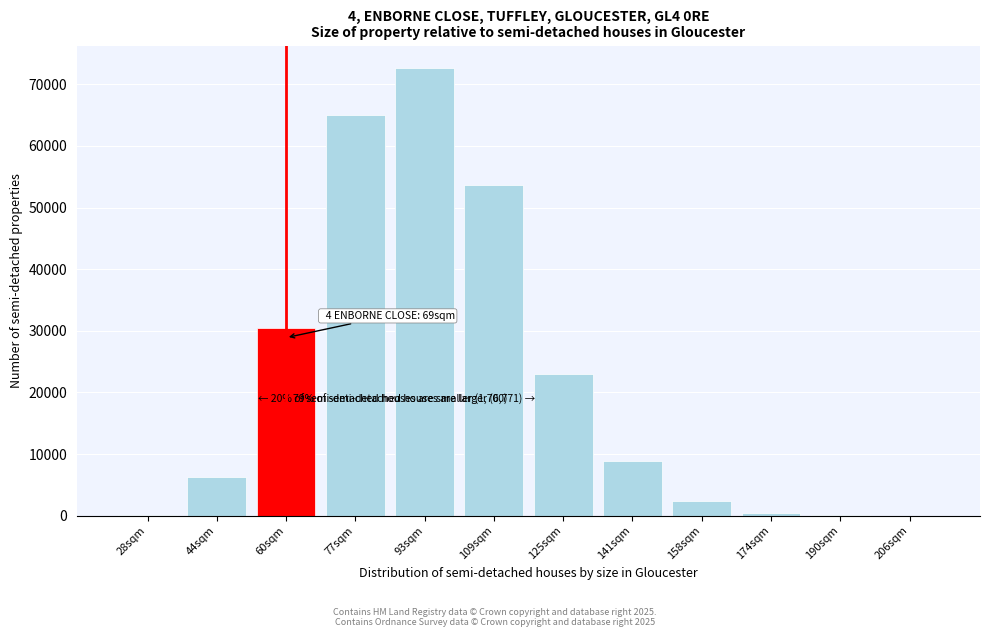

Is it true that the value at 77sqm is 65087?

True